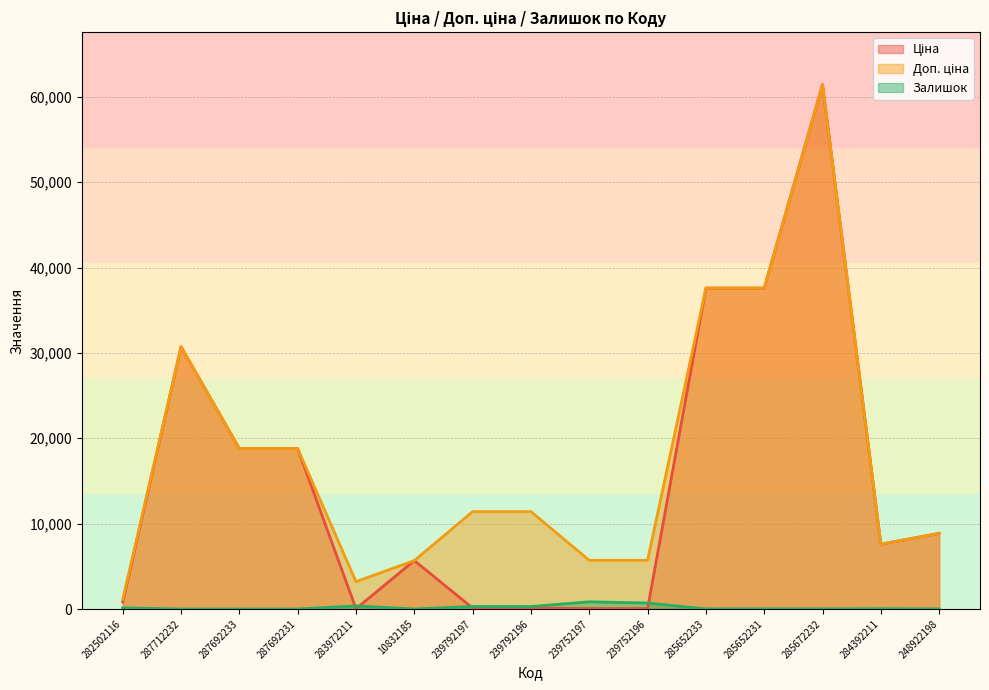

True or false: Доп. ціна and Залишок intersect in this chart.

False